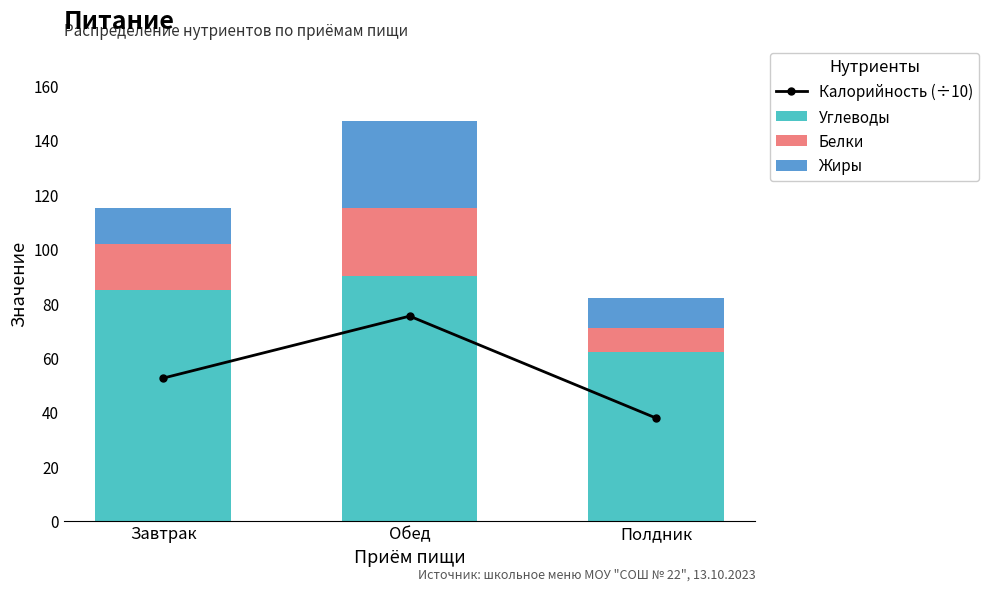

Reading left to right, extract all data points from this chart.

Калорийность (÷10): 52.5	75.3	37.8
Углеводы: 85.0	90.0	62.0
Белки: 17.0	25.0	9.0
Жиры: 13.0	32.0	11.0